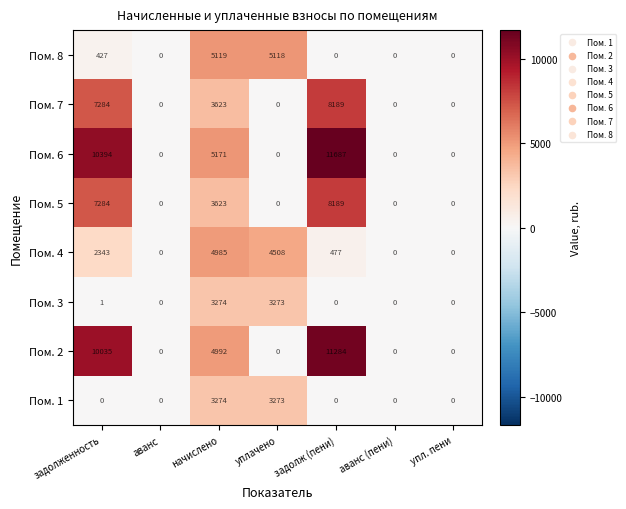

The Пом. 3 series shows 5334 at уплачено. True or false?

False